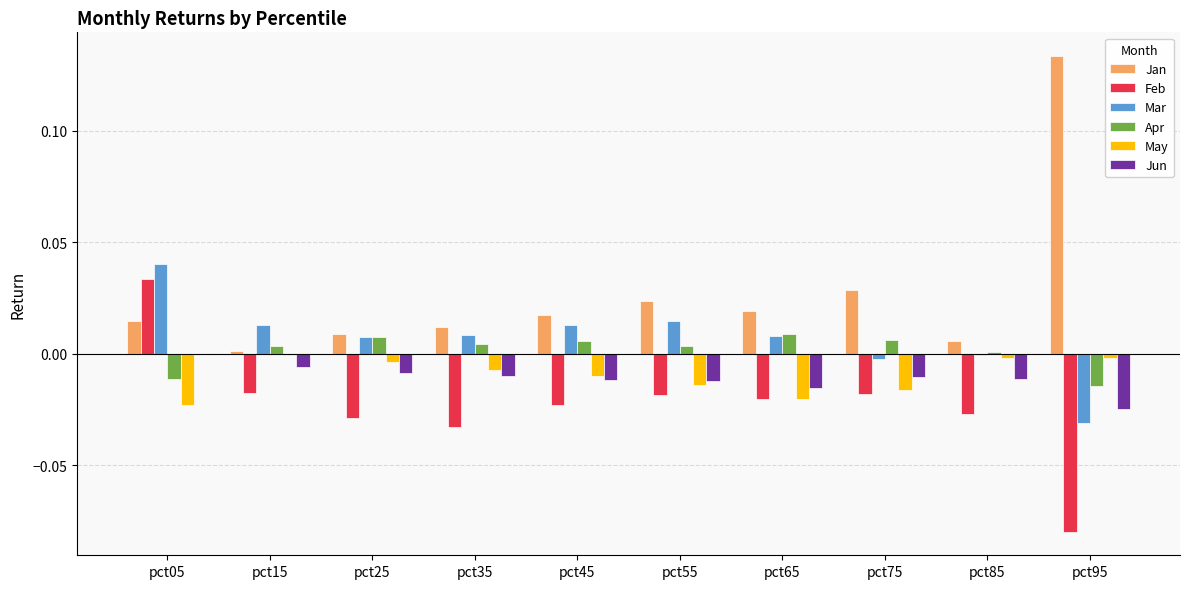

Which series has the largest total across all categories?

Jan